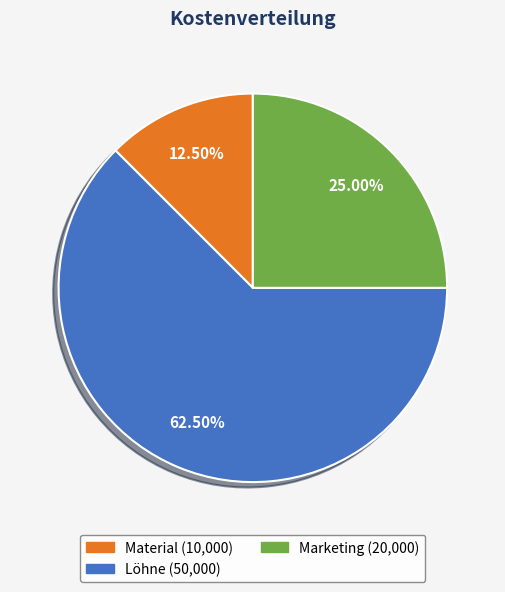

Rank the categories by value from lowest to highest.

Material, Marketing, Löhne